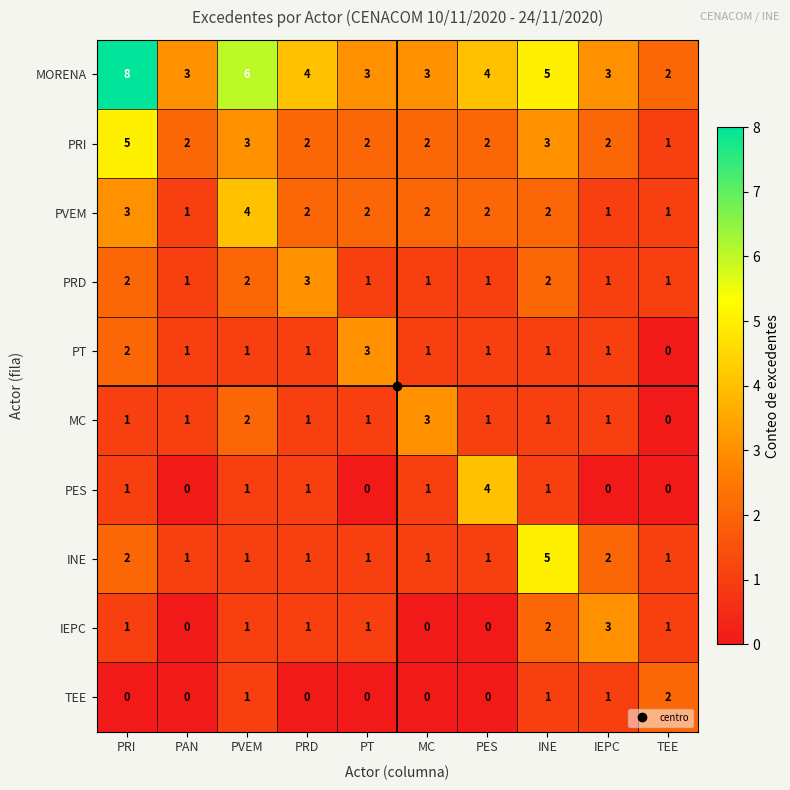

At which category is the sum across all series the highest?

PRI